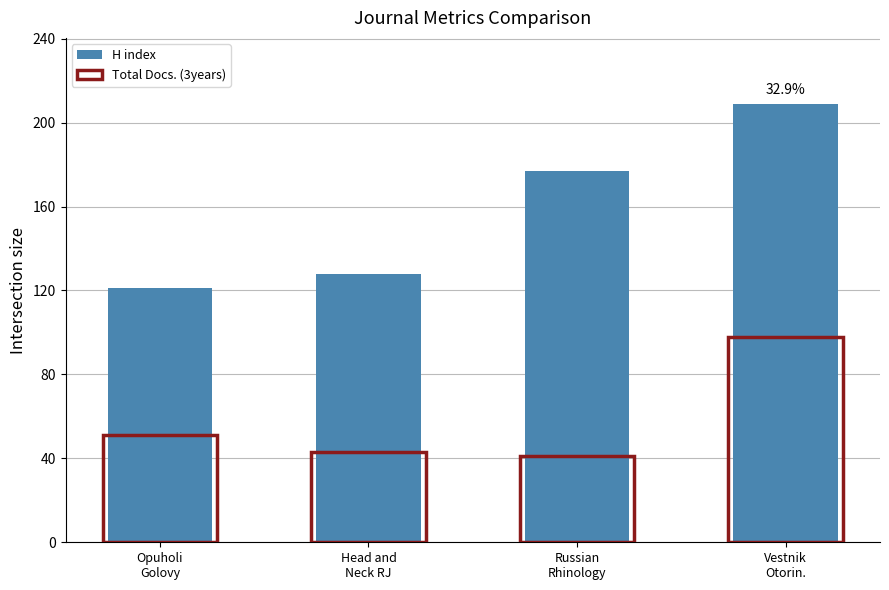

Is it true that Total Docs. (3years) equals 72 at Head and
Neck RJ?

False